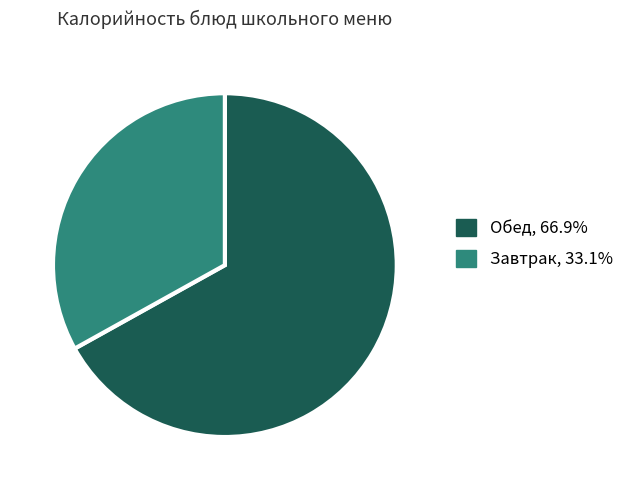

Does any single category account for the majority?

Yes